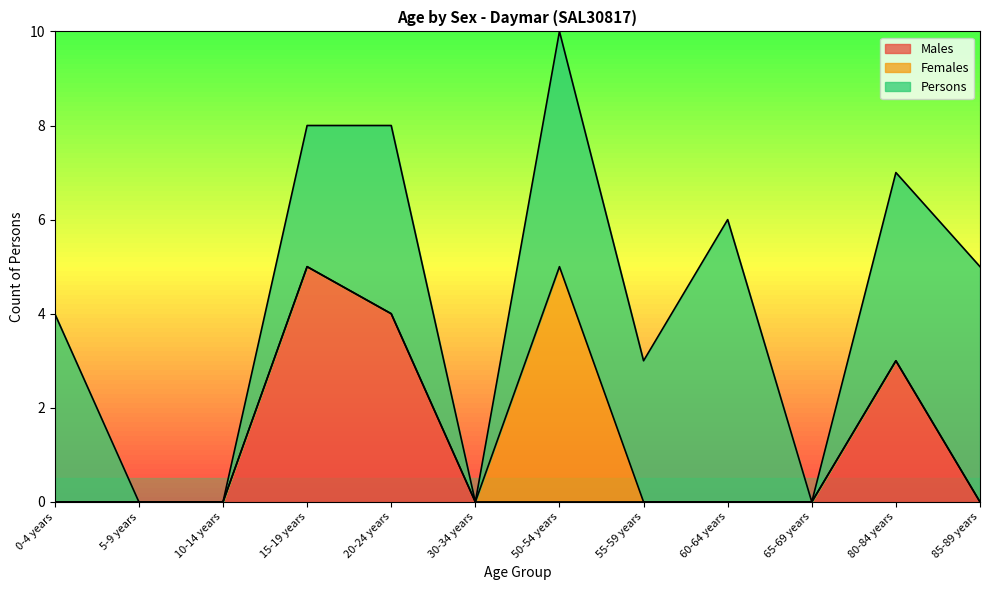

Does the chart have visible grid lines?

No